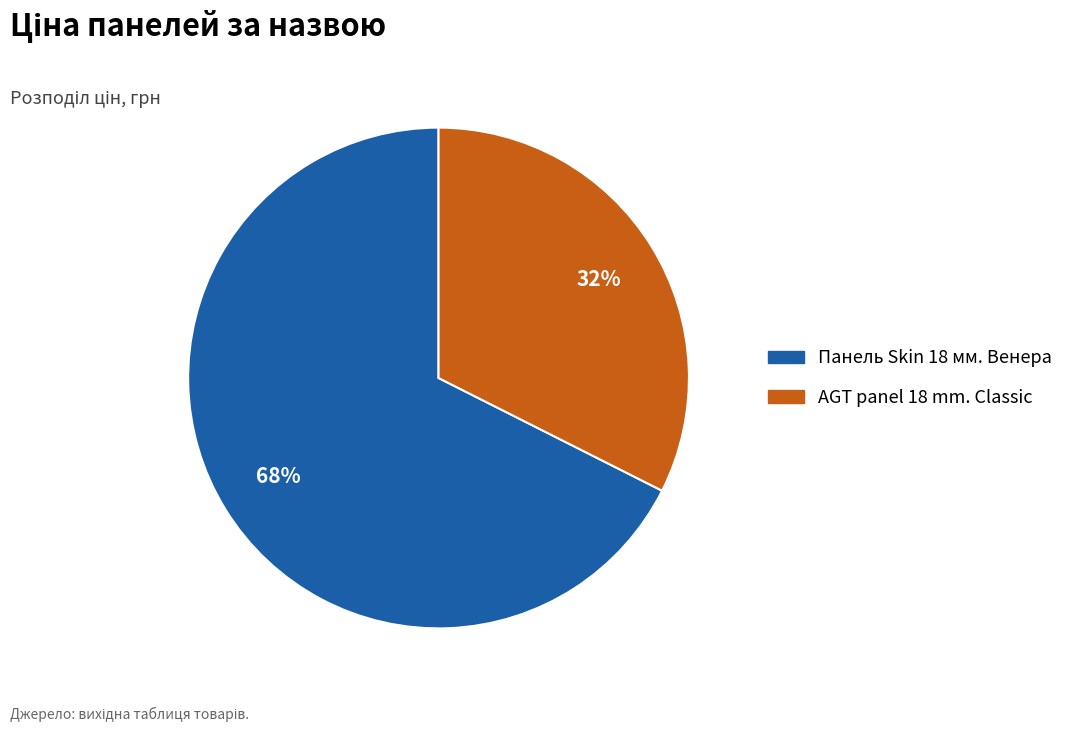

What is the majority slice?

Панель Skin 18 мм. Венера